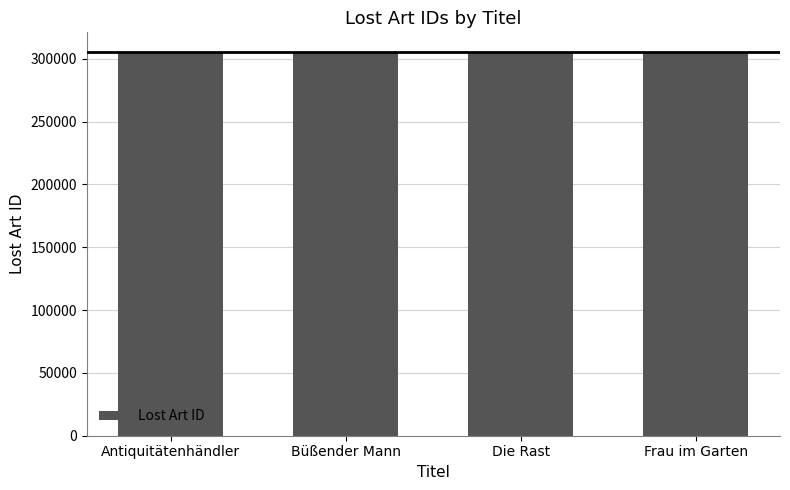

What position from the right is Antiquitätenhändler?

4